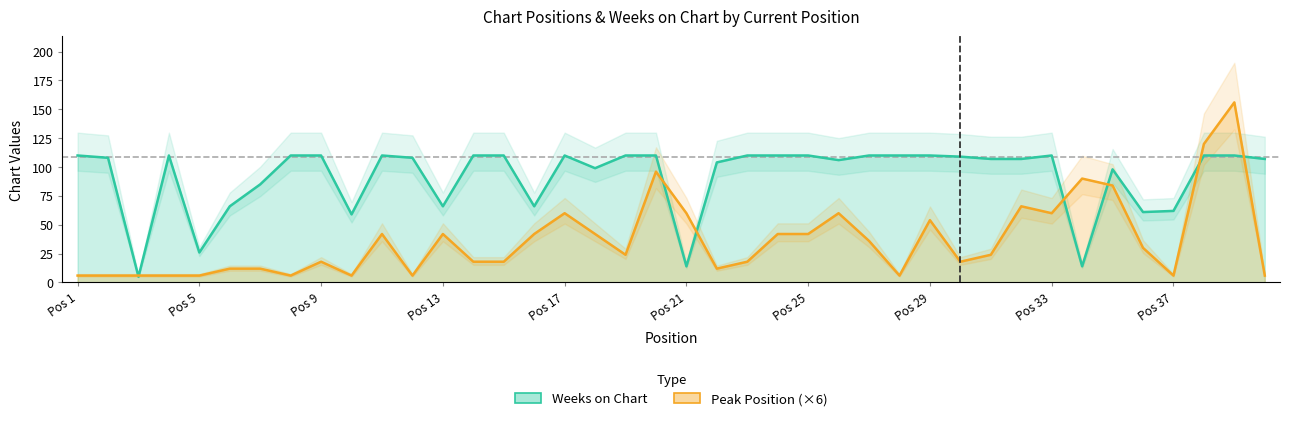

What is the sum of all Weeks on Chart values?

3667